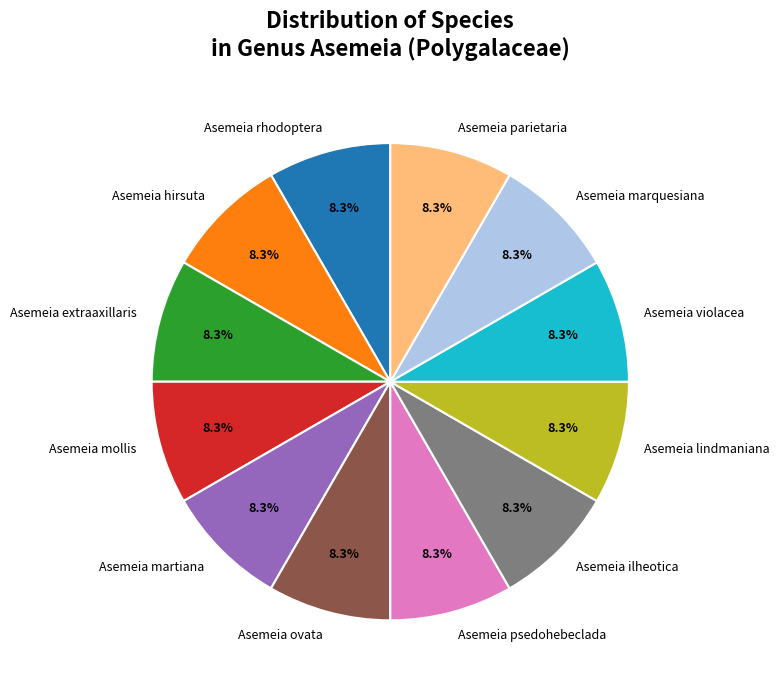

To the nearest percent, what is the average slice percentage?

8%